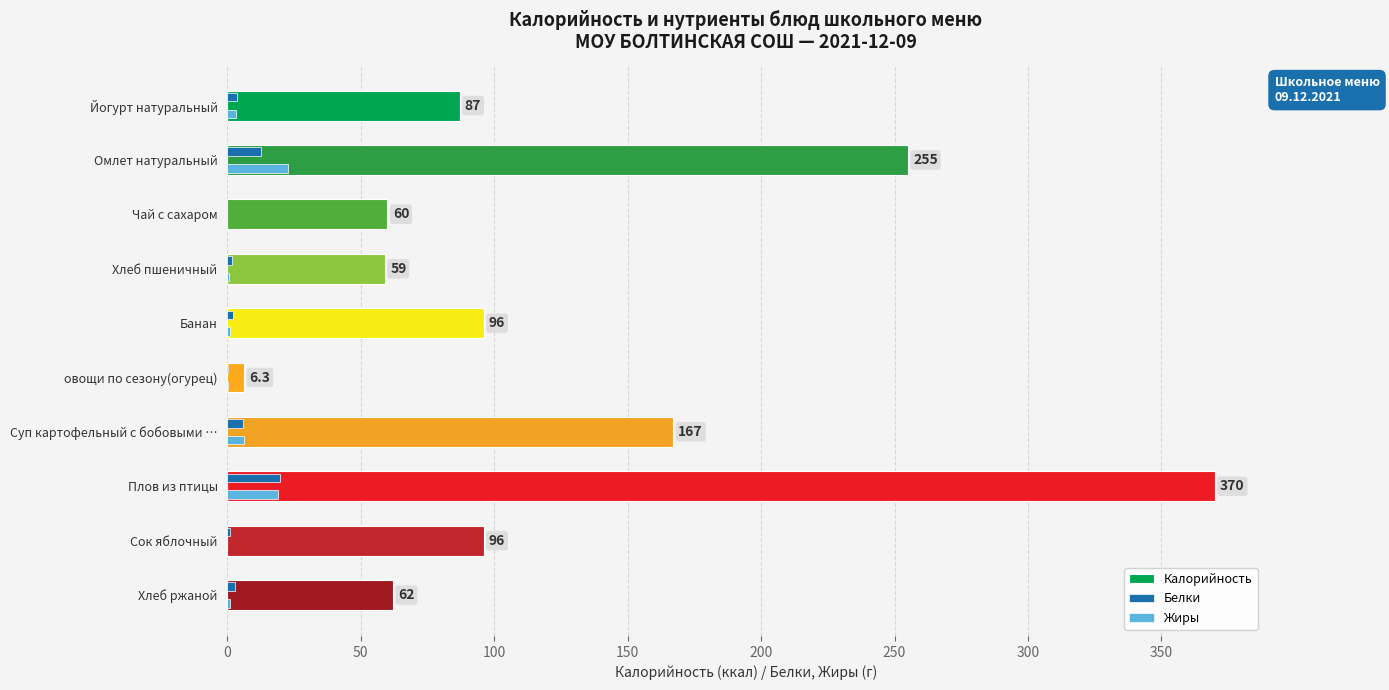

At which category is the sum across all series the highest?

Плов из птицы